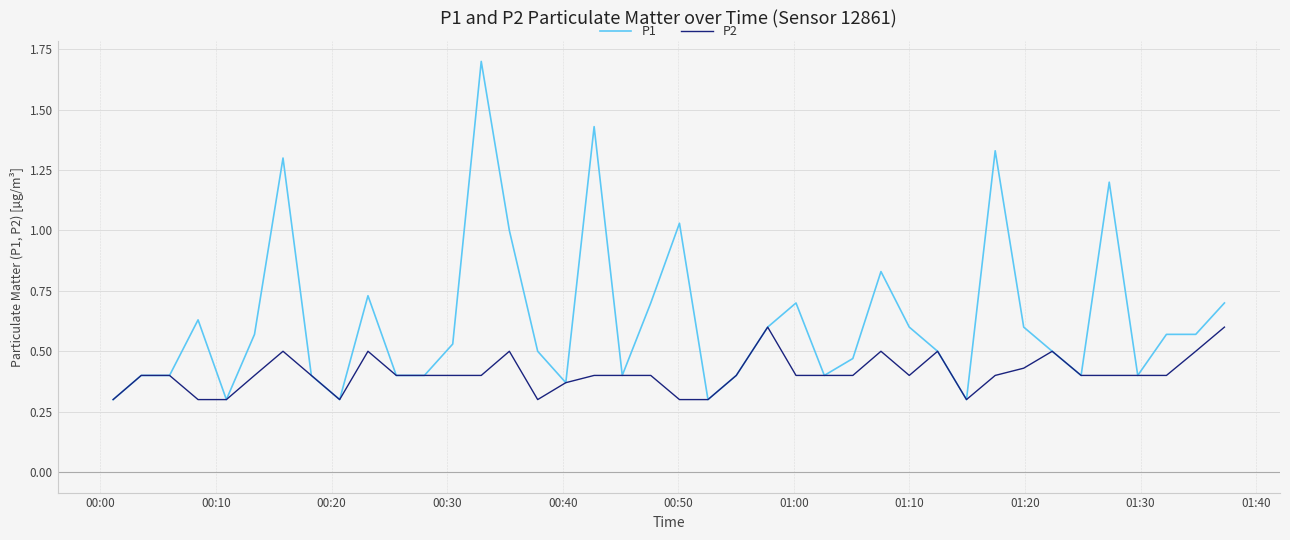

Rank the series by their average value, from lowest to highest.

P2, P1